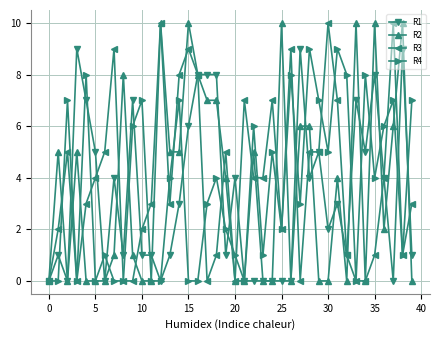

What is the greatest value displayed?

10